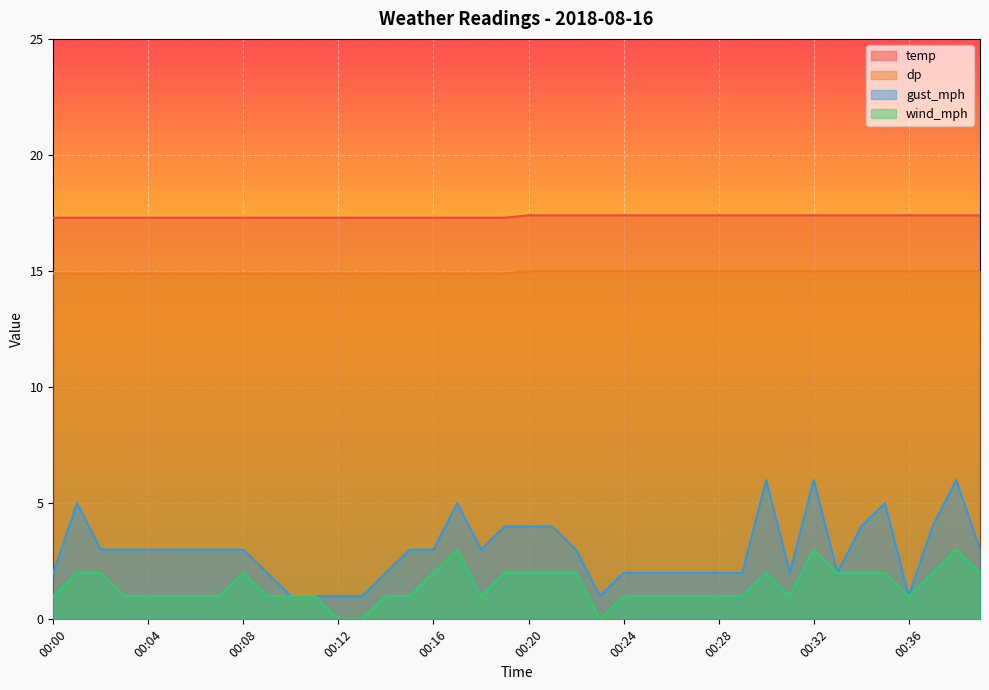

Which has a higher value, 00:03 or 00:16?

00:03